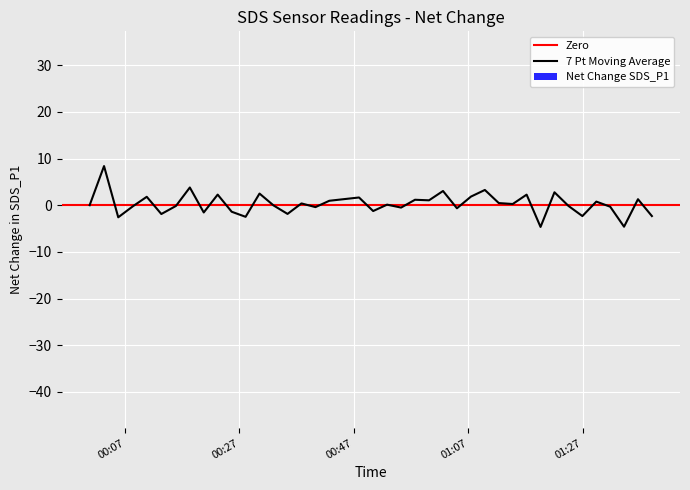

What is the lowest value of the 7 Pt Moving Average series?

-4.7